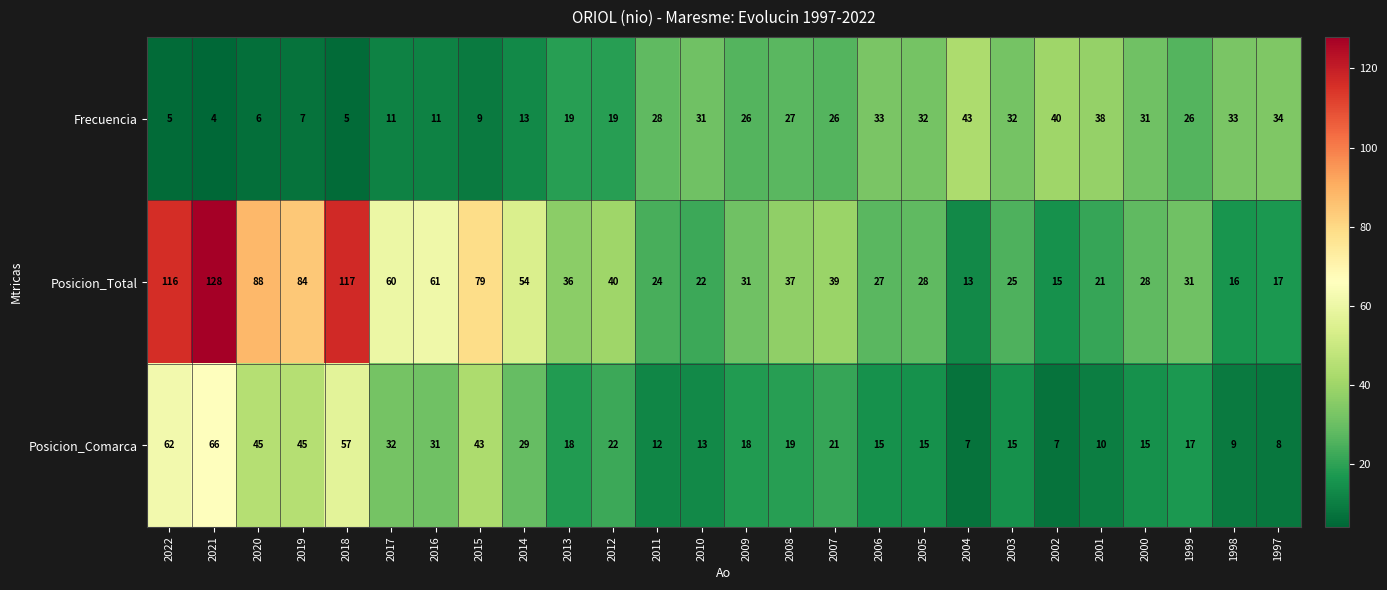

Which series changed the most between 2016 and 1999?

Posicion_Total